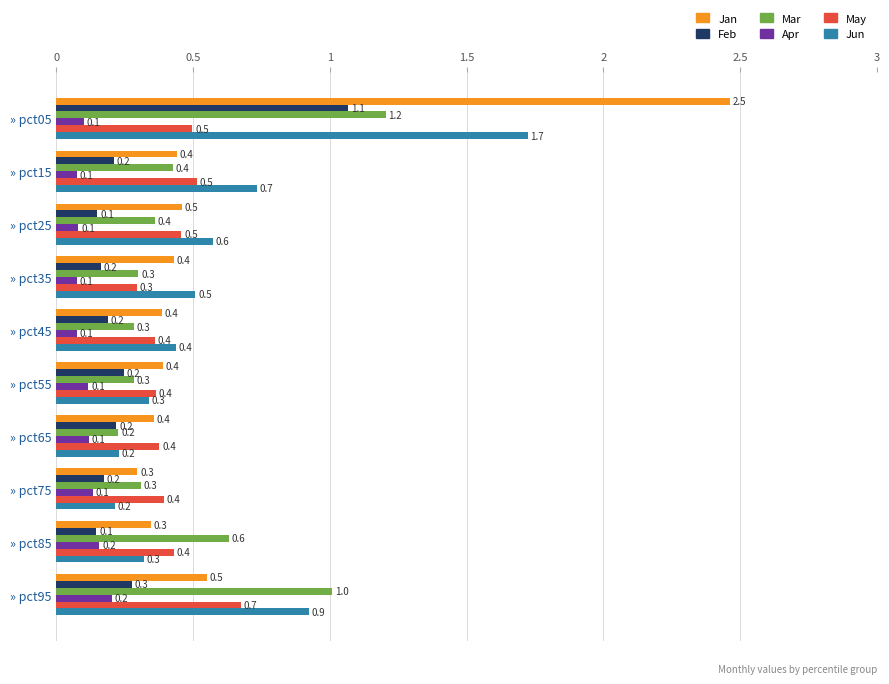

What is the maximum value shown in the chart?

2.5